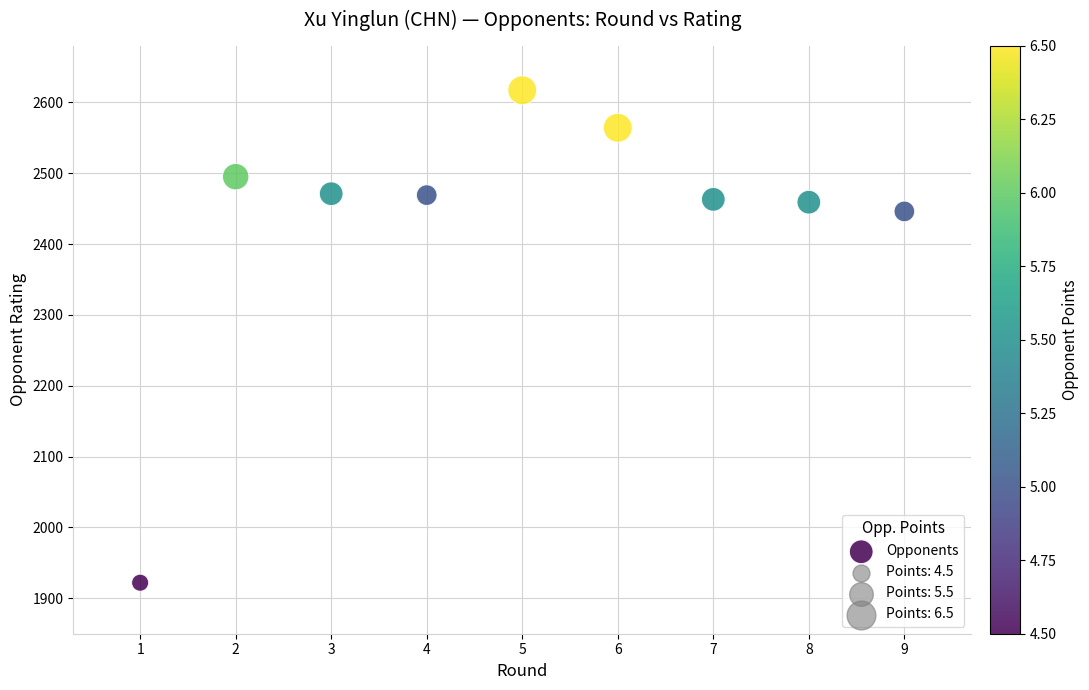

What is the average Y value?

2434